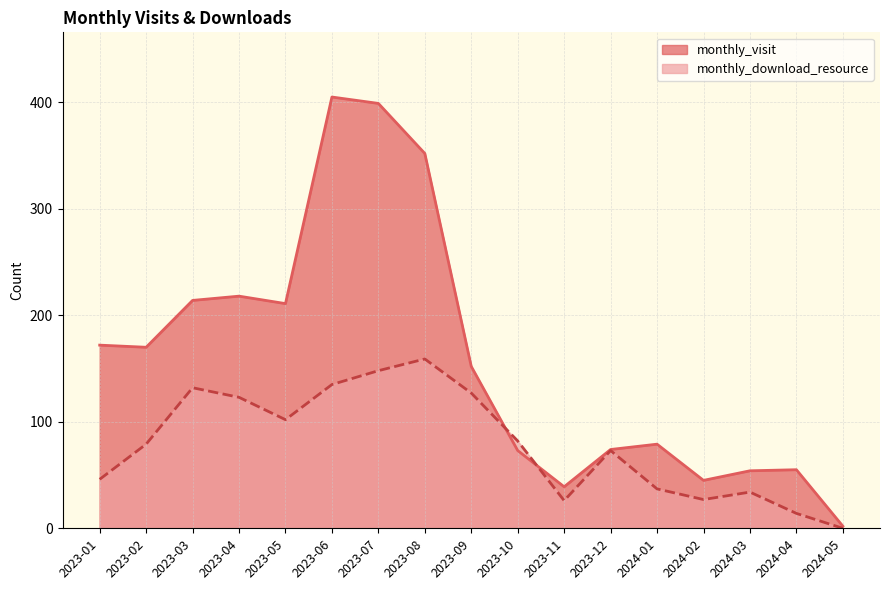

Reading right to left, list all the values displayed in this chart.

monthly_visit: 2024-05=2	2024-04=55	2024-03=54	2024-02=45	2024-01=79	2023-12=74	2023-11=39	2023-10=73	2023-09=152	2023-08=352	2023-07=399	2023-06=405	2023-05=211	2023-04=218	2023-03=214	2023-02=170	2023-01=172
monthly_download_resource: 2024-05=0	2024-04=14	2024-03=34	2024-02=27	2024-01=37	2023-12=73	2023-11=26	2023-10=82	2023-09=127	2023-08=159	2023-07=148	2023-06=135	2023-05=102	2023-04=123	2023-03=132	2023-02=79	2023-01=46